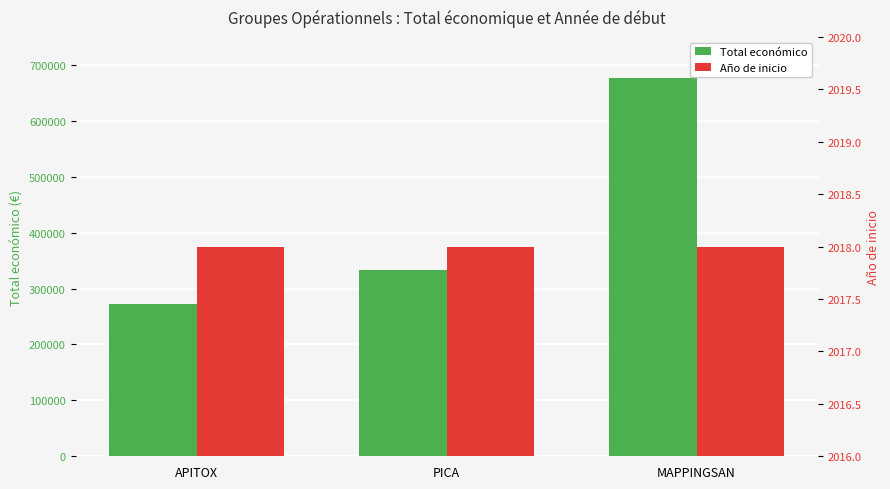

How many values in the Total económico series are below 333001?

1